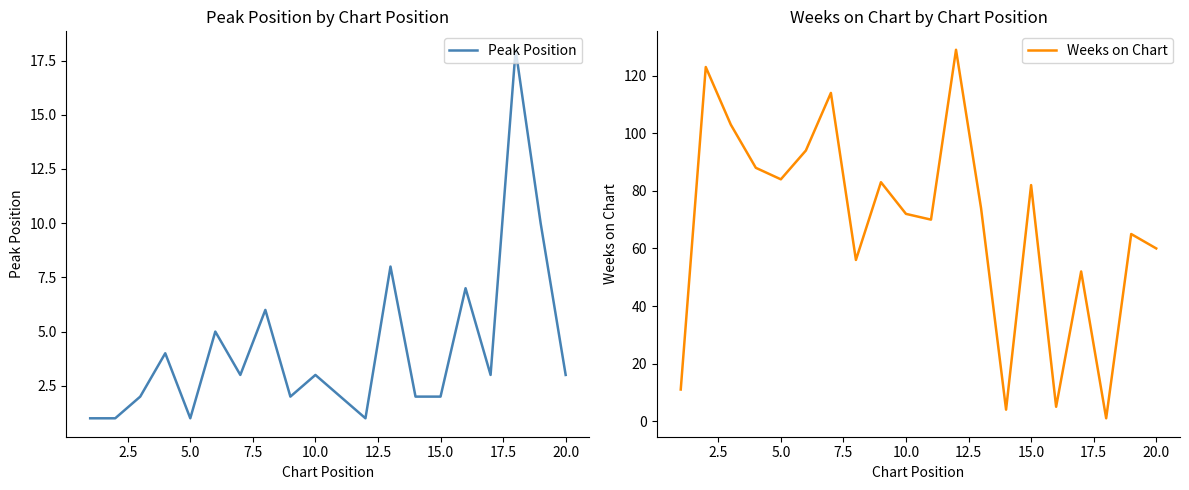

What is the maximum value for Peak Position?

18